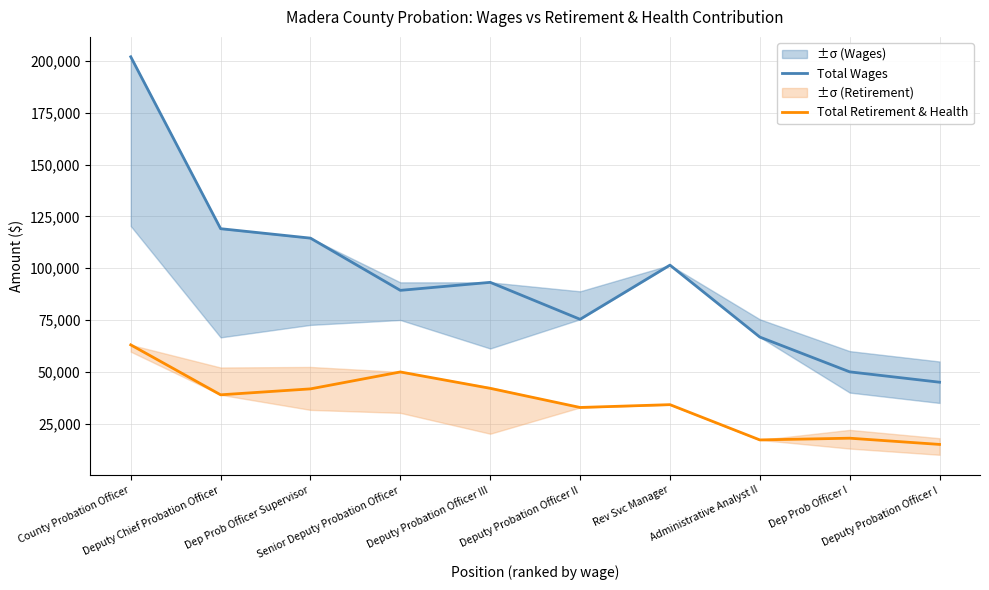

True or false: Total Retirement & Health and Total Wages cross at least once.

False